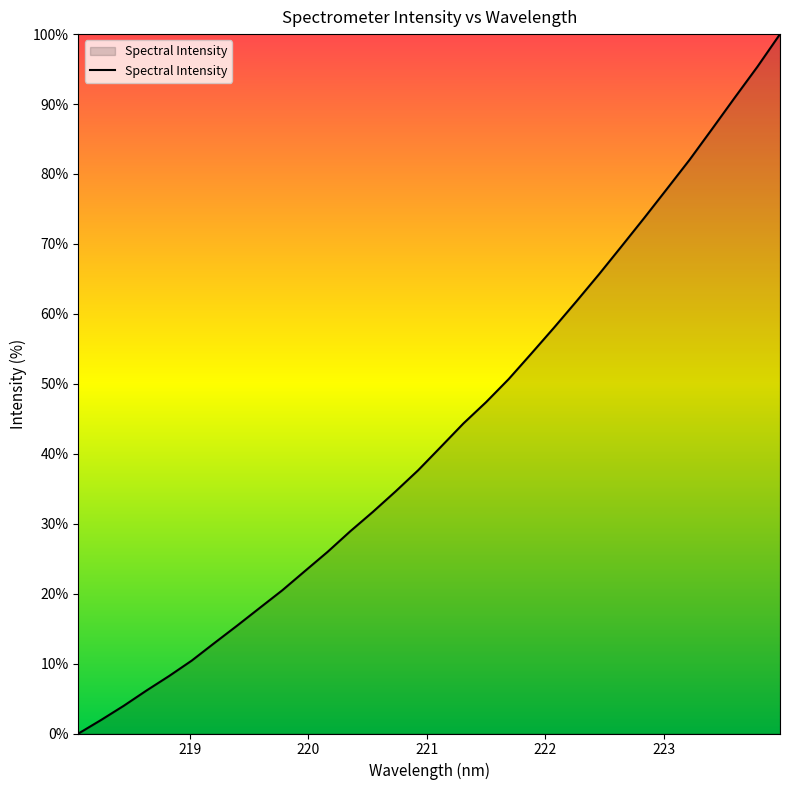

Reading right to left, transcribe all the data shown in this chart.

100.0	95.3	90.9	86.5	82.0	77.9	73.7	69.7	65.7	61.8	58.0	54.3	50.7	47.4	44.3	41.0	37.6	34.6	31.7	28.9	26.0	23.2	20.5	18.0	15.4	12.9	10.4	8.2	6.1	4.0	1.9	0.0